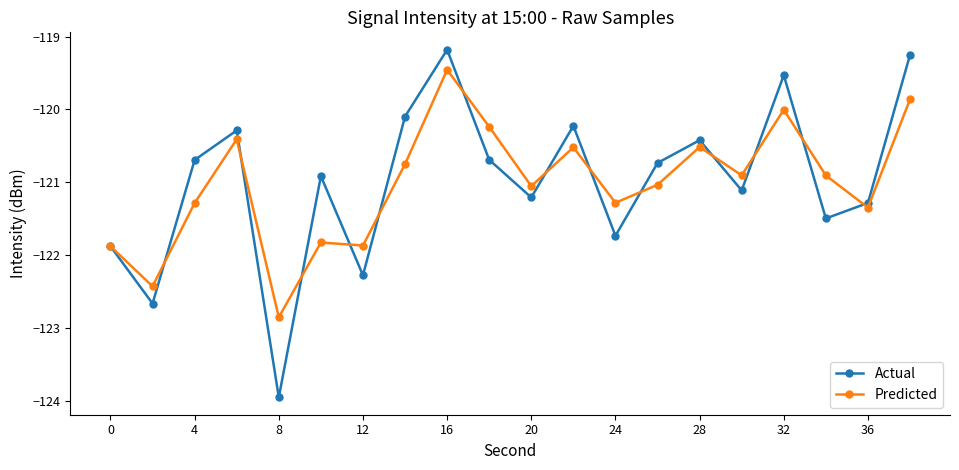

What is the value of the Predicted point at the 17th from the left?

-120.0